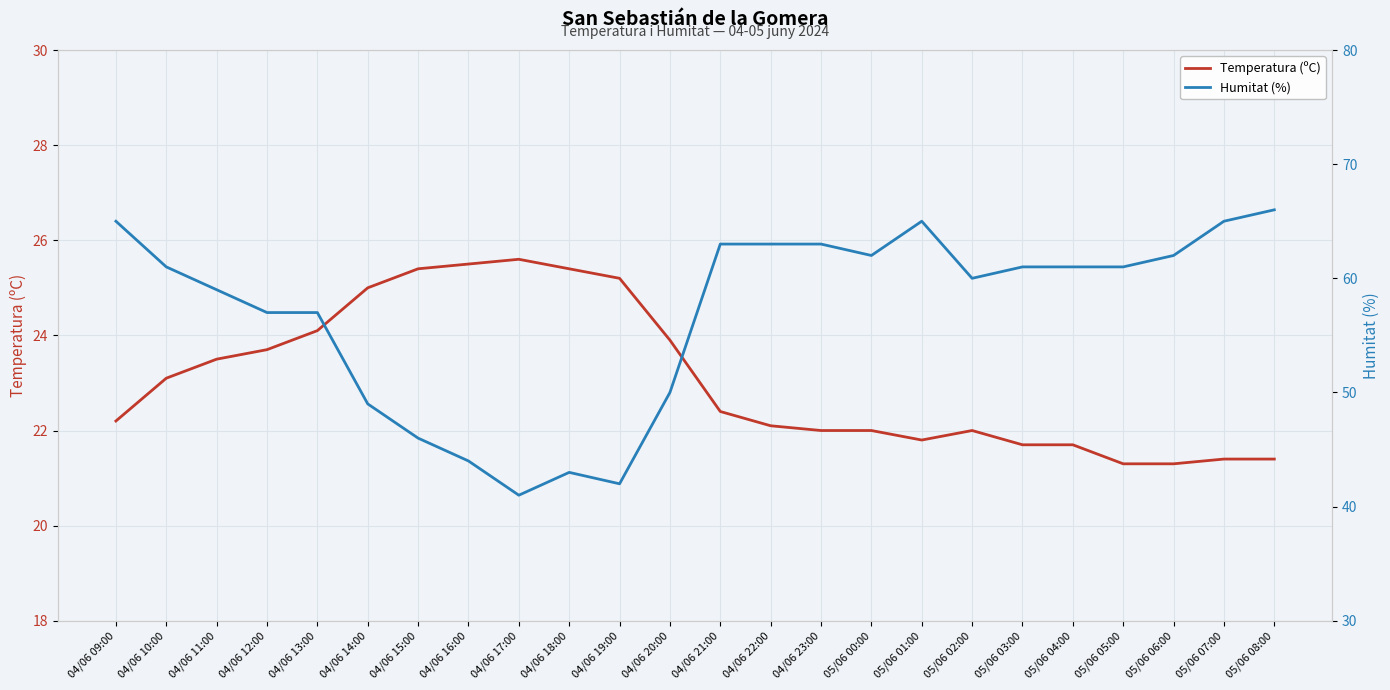

What is the value of the Humitat (%) point at the 22nd from the left?

62.0